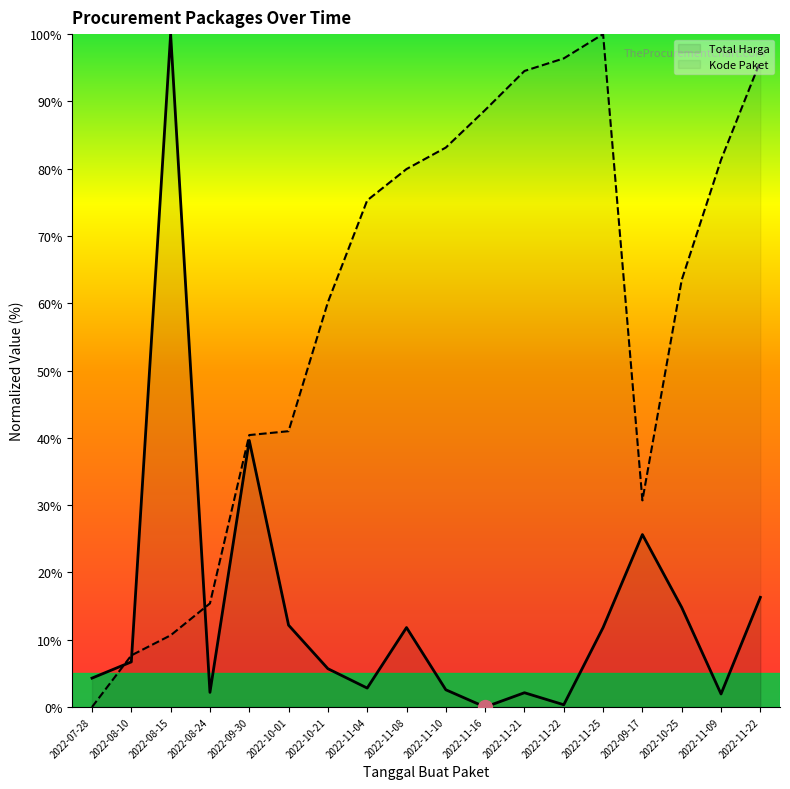

How many data points does each series have?

18